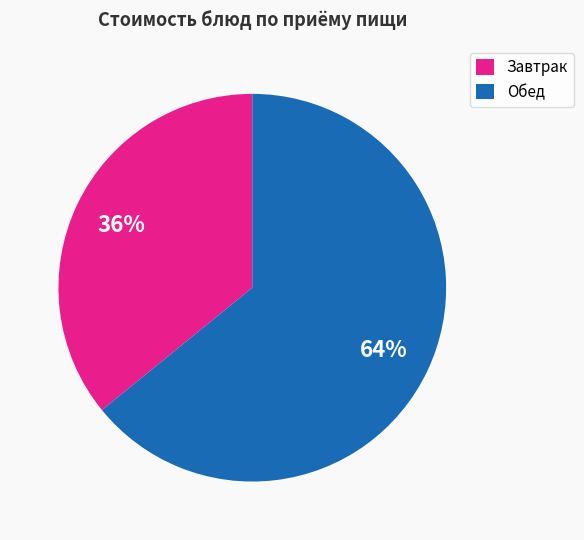

Is the sum of Завтрак and Обед greater than half?

Yes